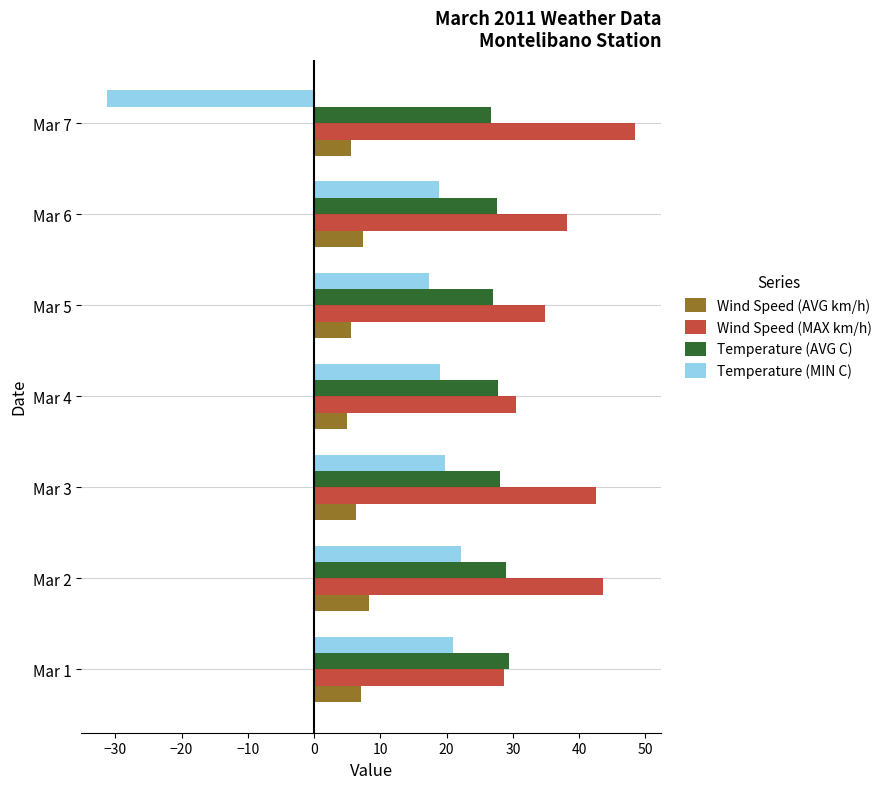

Count the number of categories in the chart.

7